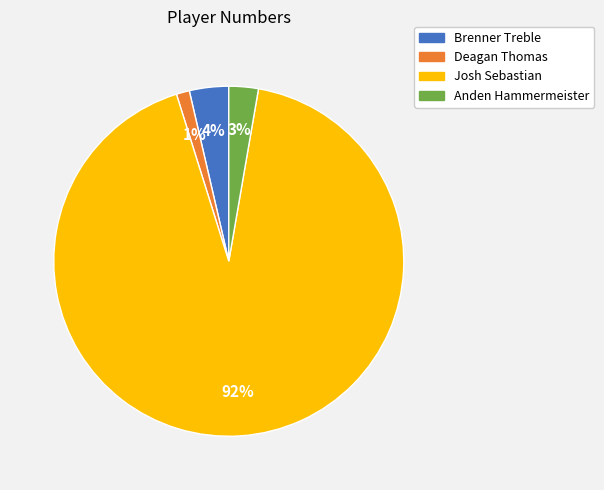

To the nearest percent, what portion does Brenner Treble represent?

4%